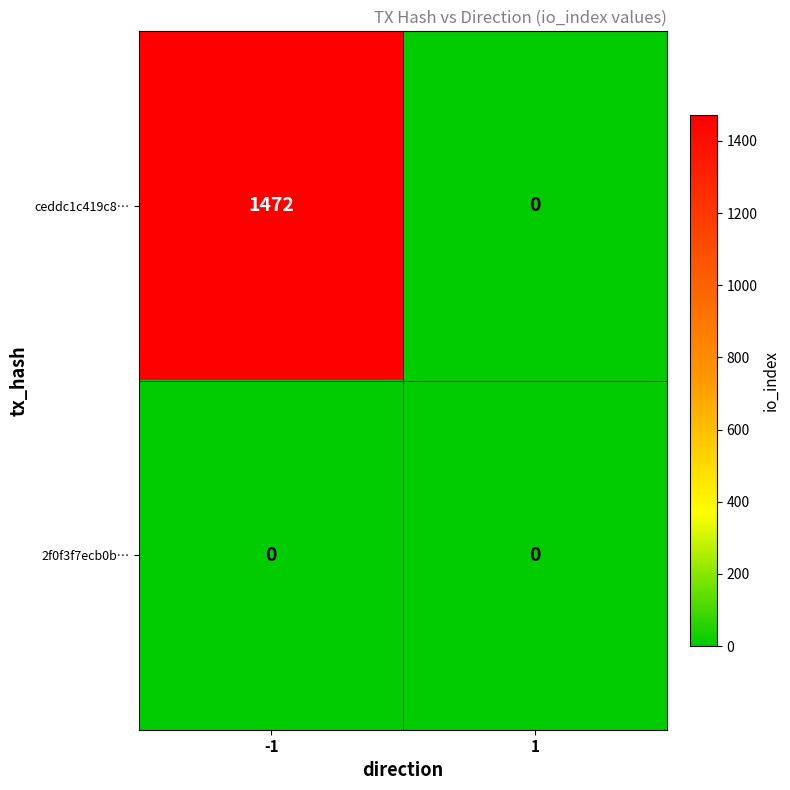

Which series has the largest total across all categories?

ceddc1c419c8…